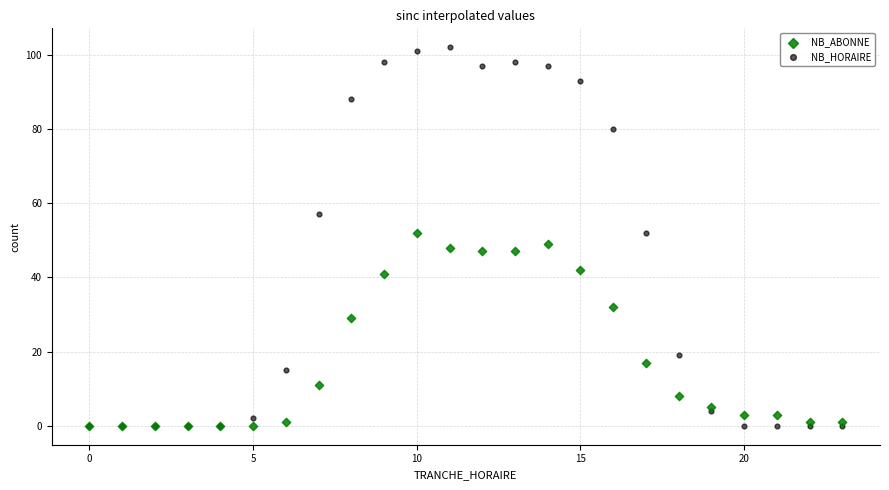

Which series contains the highest Y value?

NB_HORAIRE